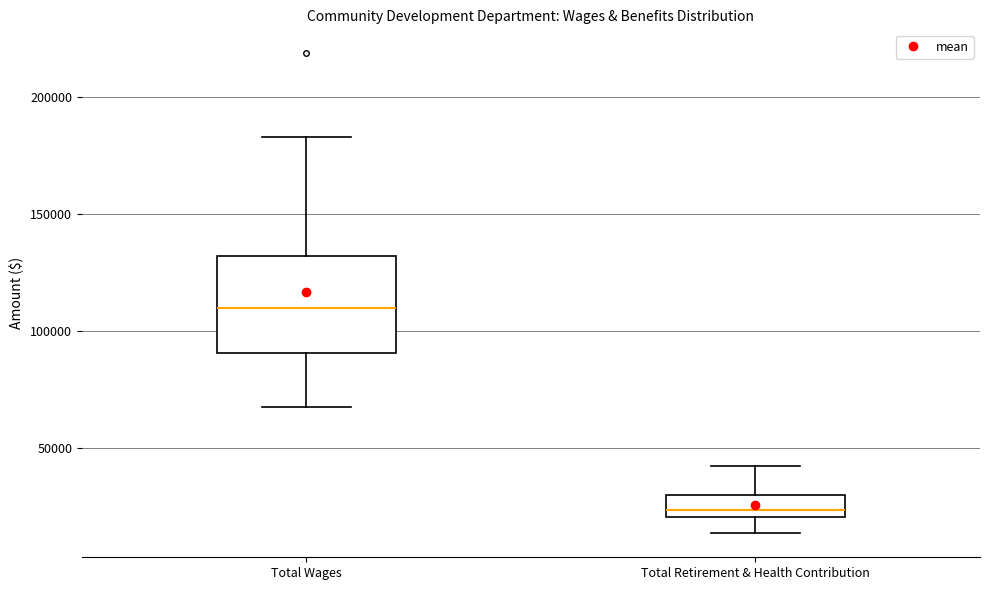

Reading left to right, transcribe this box plot: for each box, give where its median line is, the range the box spans, and where its two whiskers end, as read against the y-axis. The values are not printed on the chart, so give them approximately, as read against the axis.

Total Wages: median 110000, box 90000 to 130000, whiskers 70000 to 185000
Total Retirement & Health Contribution: median 25000, box 20000 to 30000, whiskers 15000 to 45000